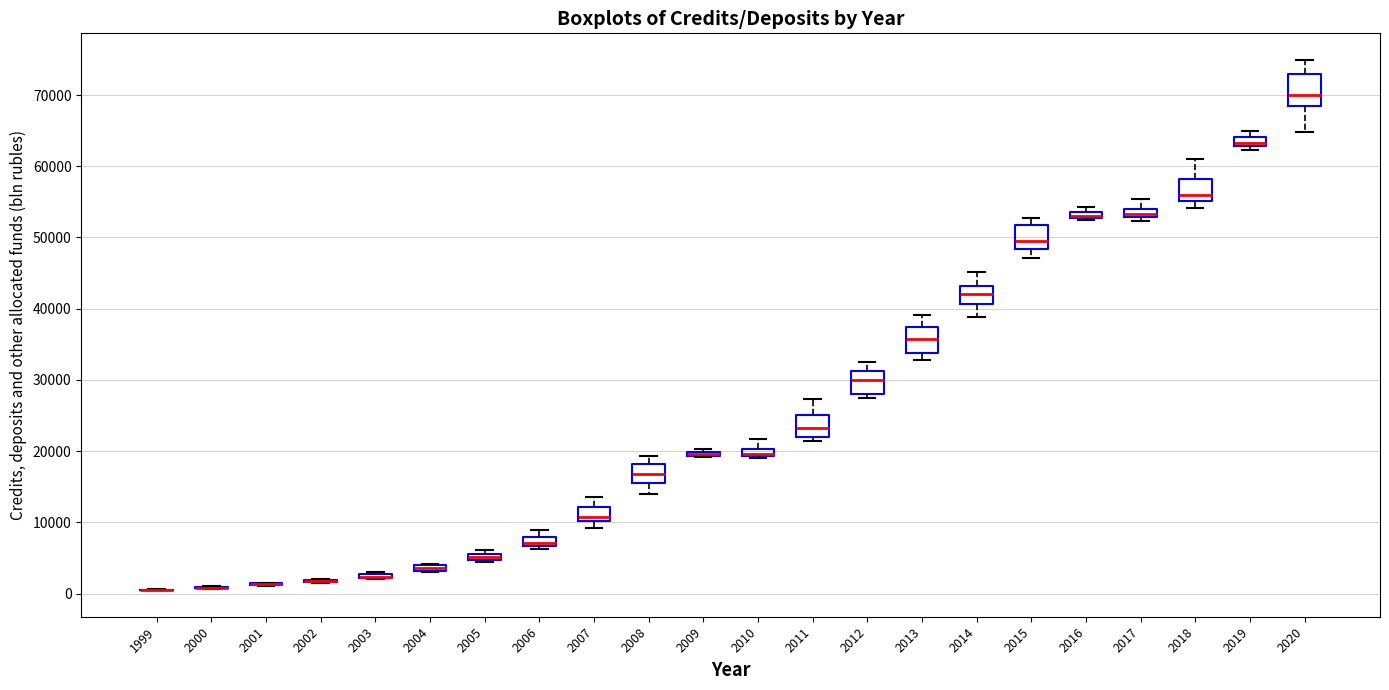

Where is the upper edge of the box at x = 2010 on the y-axis? The values are not printed on the chart, so give them approximately, as read against the axis.

20000